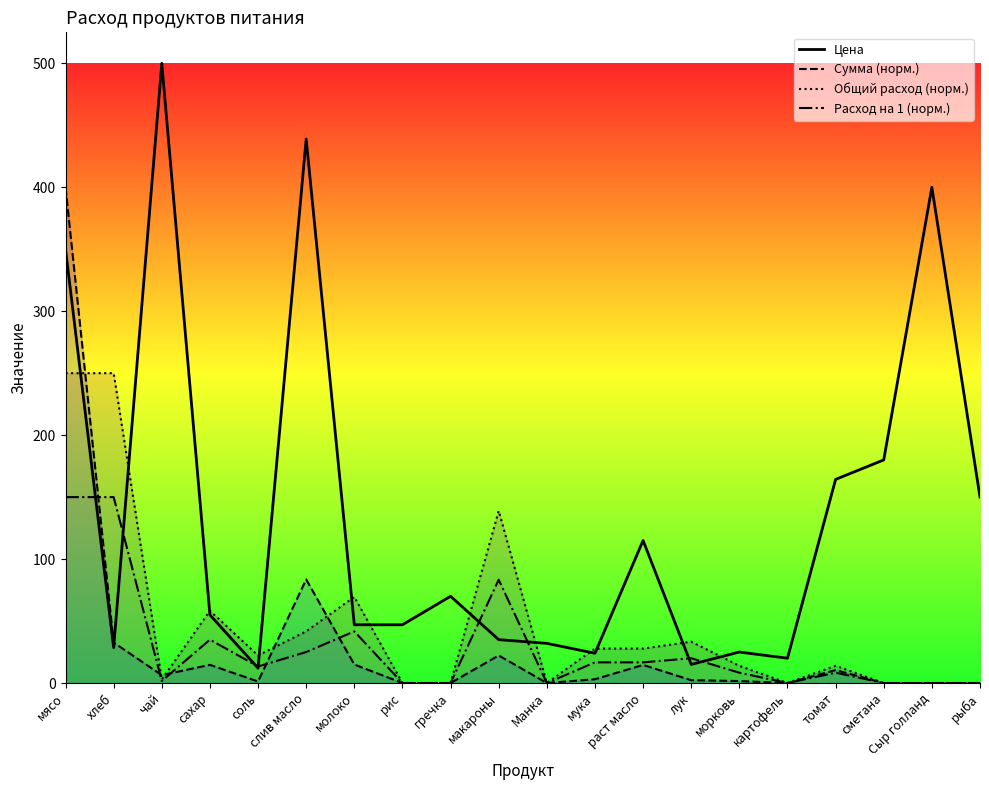

Is the value of Сумма (норм.) at картофель greater than the value of Расход на 1 (норм.) at сахар?

No